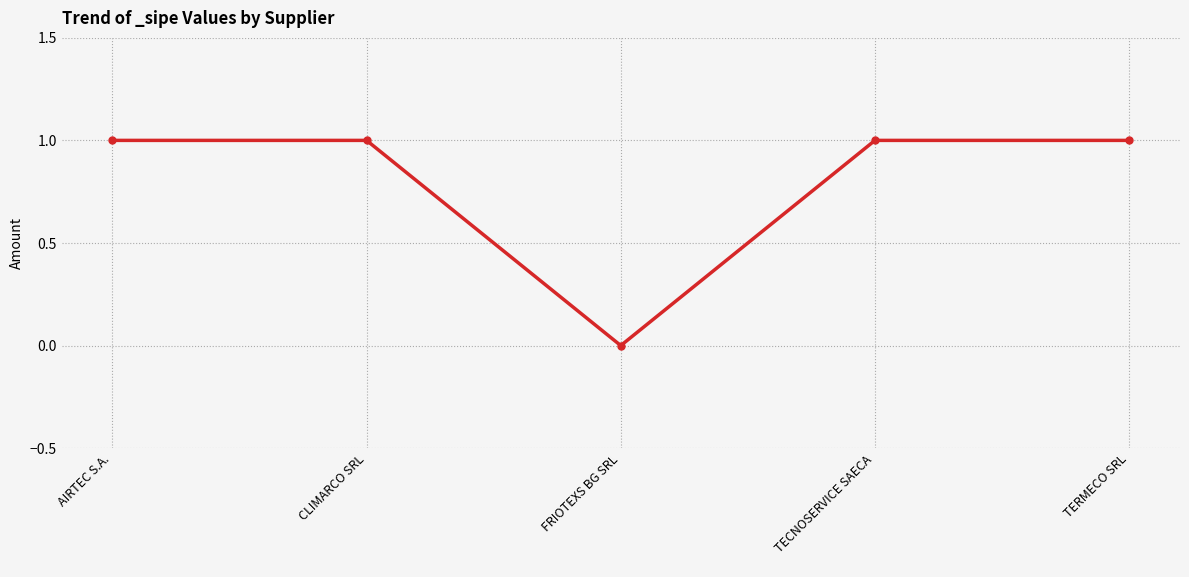

What is the label of the 5th point from the left?

TERMECO SRL